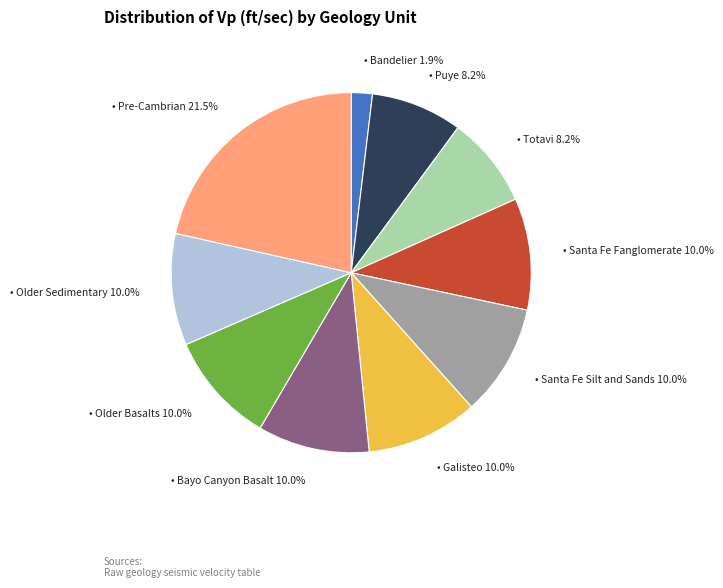

Count the number of slices in the pie.

10